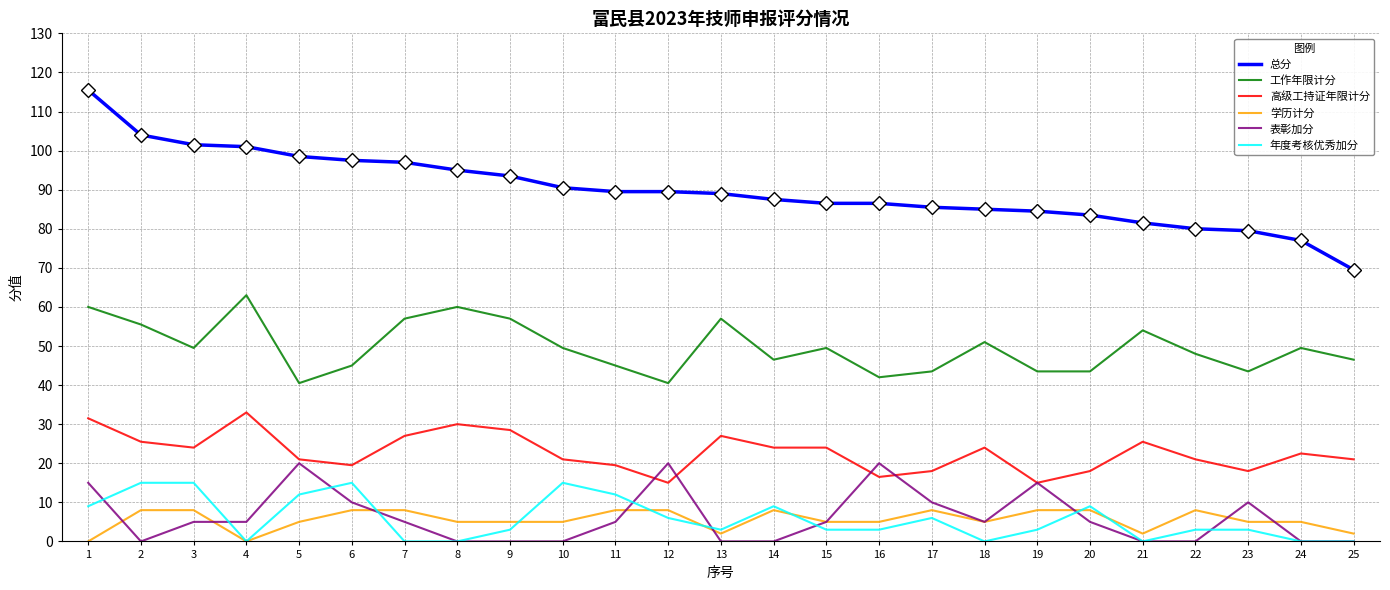

At which category does 高级工持证年限计分 reach its first local valley?

3